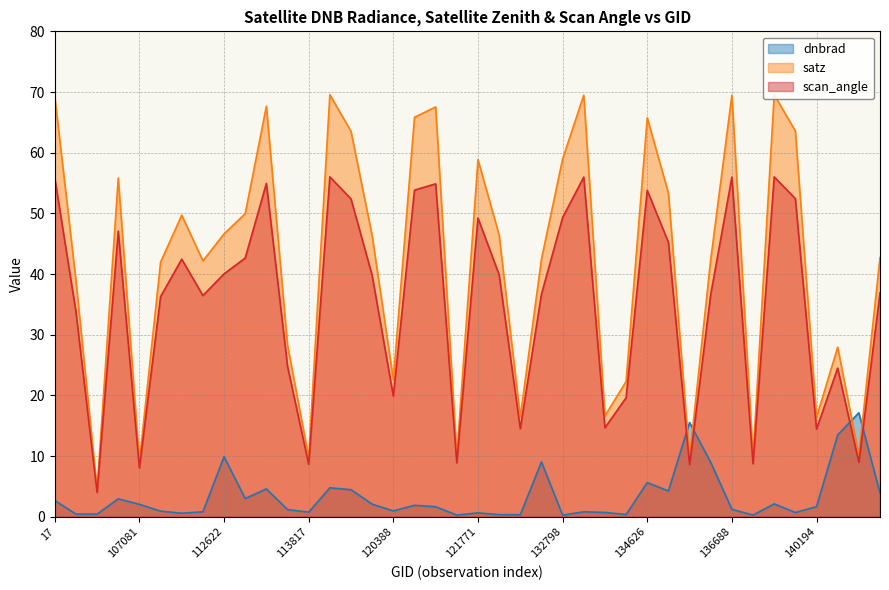

Rank the categories by satz value from lowest to highest.

104431, 107081, 135187, 113817, 138230, 121249, 141331, 140194, 123011, 134076, 134260, 120388, 141142, 113644, 104315, 107253, 110068, 135370, 124261, 141525, 120041, 122837, 112622, 109184, 113127, 134821, 105602, 121771, 132798, 119873, 139813, 134626, 3995, 120740, 113310, 17, 133701, 136688, 7001, 3797